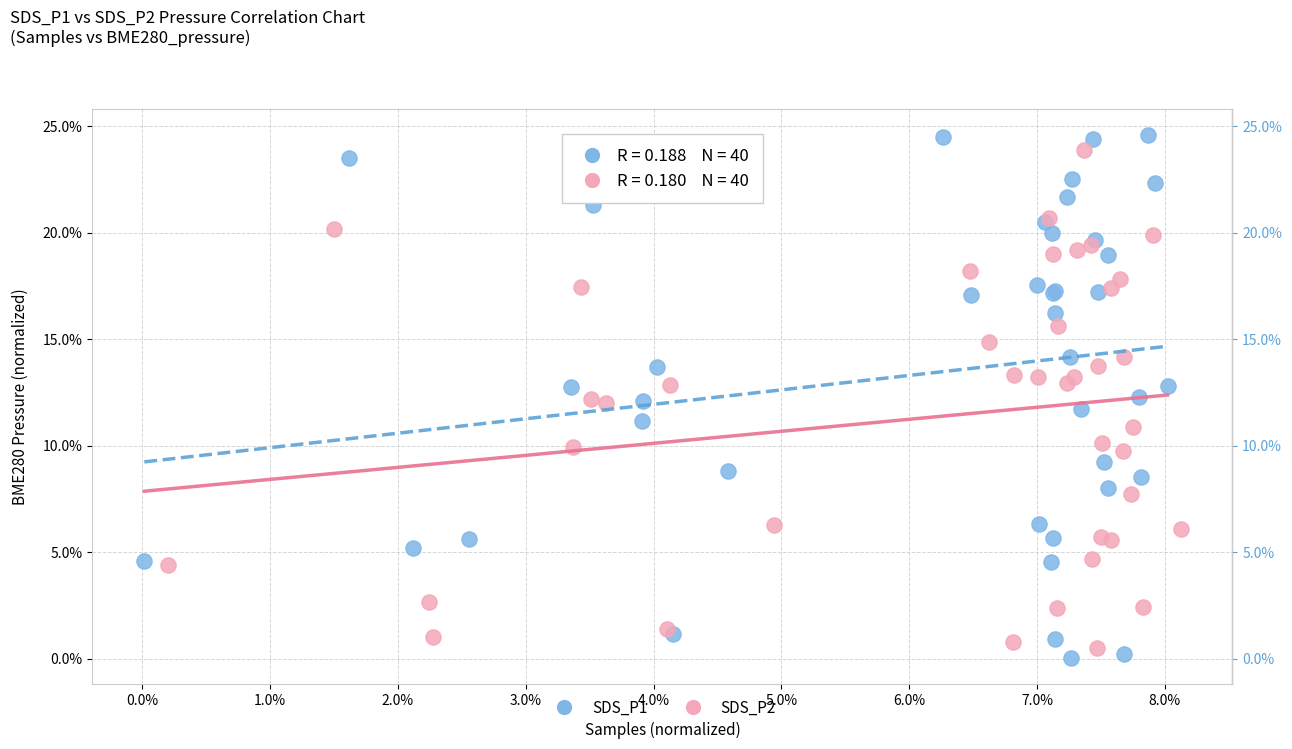

What are all the series names shown in the legend?

SDS_P1, SDS_P2